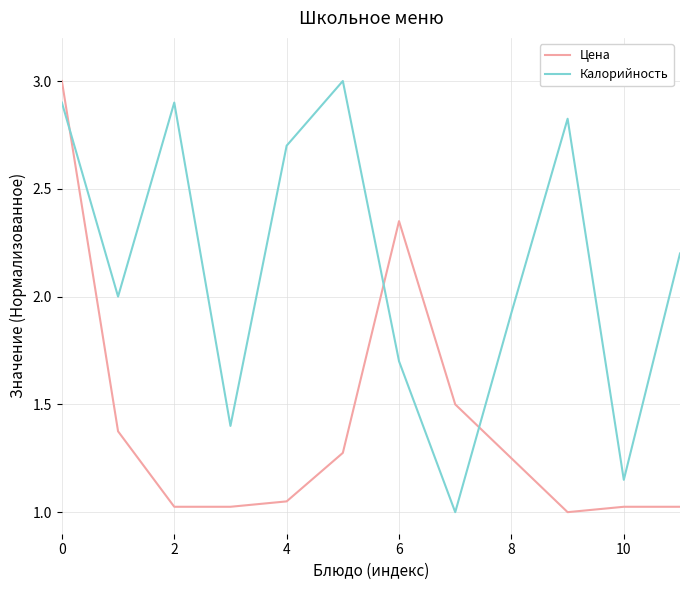

True or false: Калорийность and Цена intersect in this chart.

True